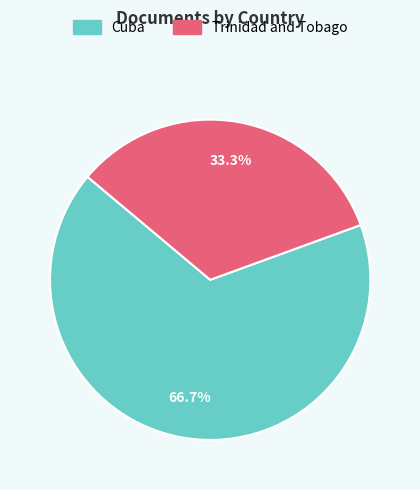

Which slice is the smallest?

Trinidad and Tobago